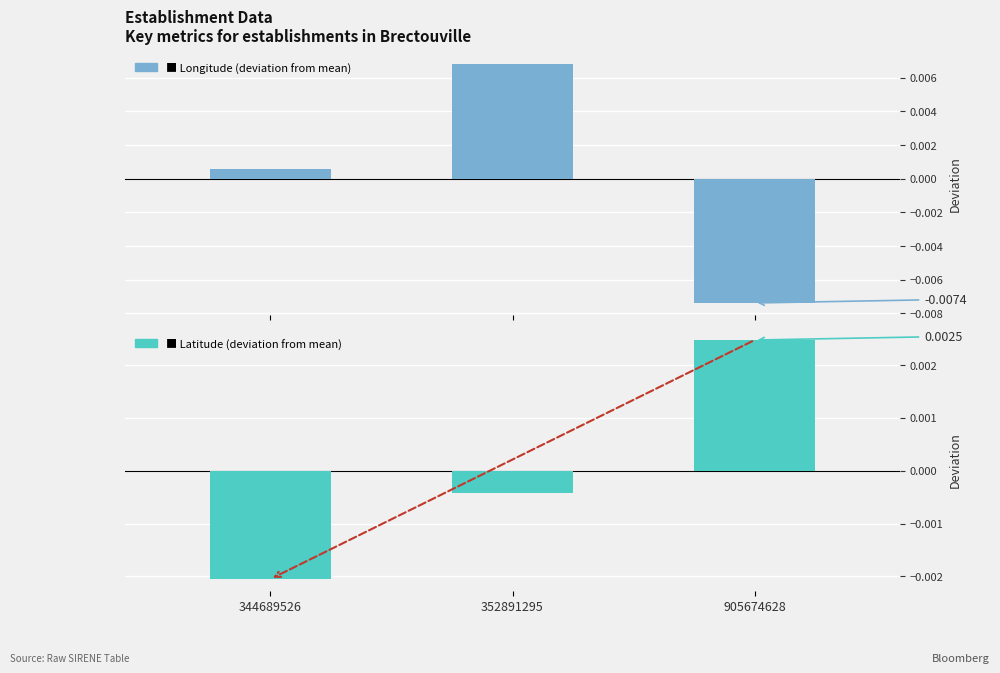

The Longitude (deviation from mean) series shows 0.0 at 352891295. True or false?

True